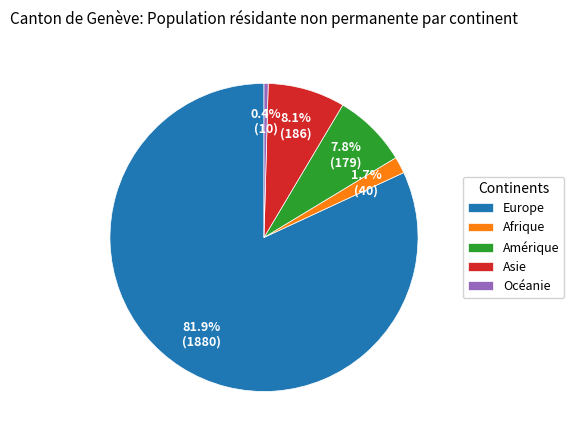

Which has a higher value, Europe or Amérique?

Europe